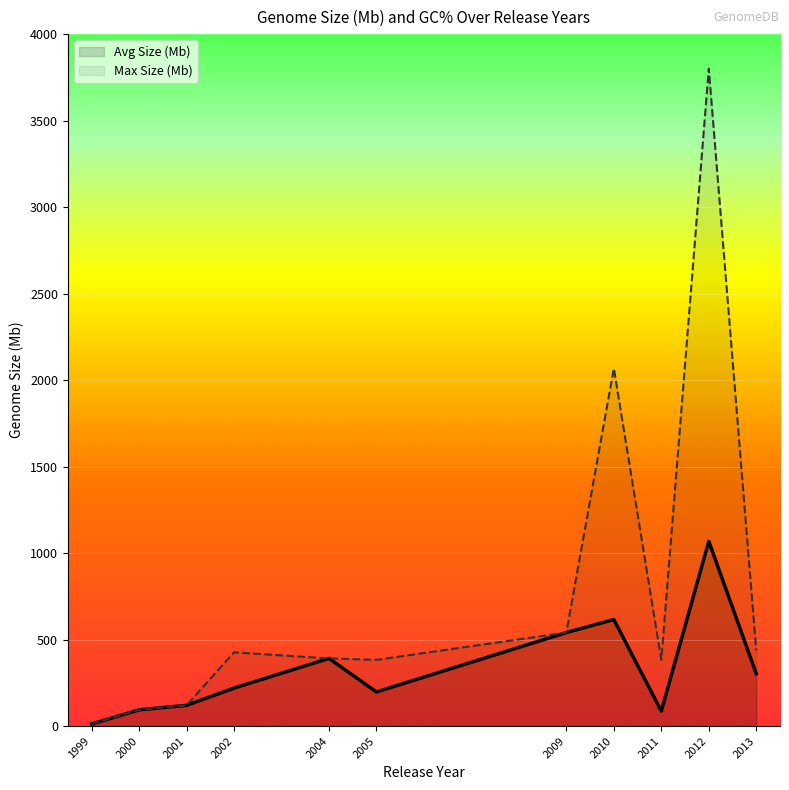

What is the spread (max minus min) of values at 2005?

185.5